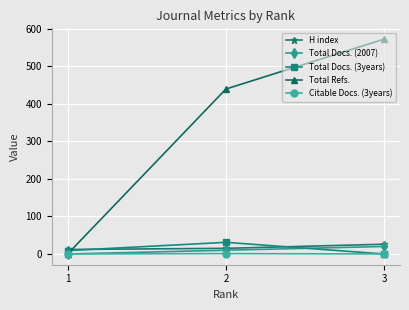

The Total Docs. (3years) series shows 9 at 1. True or false?

True